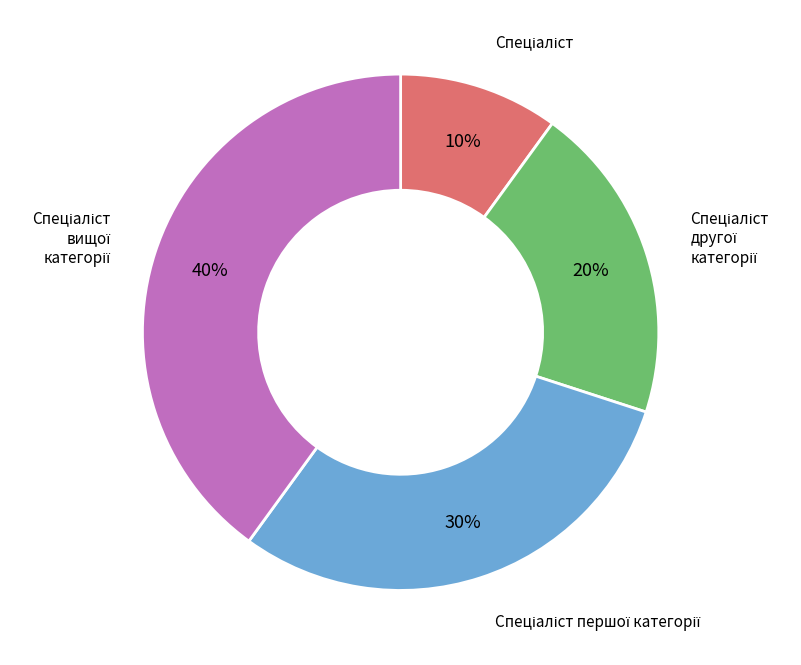

How many segments does this pie chart have?

4